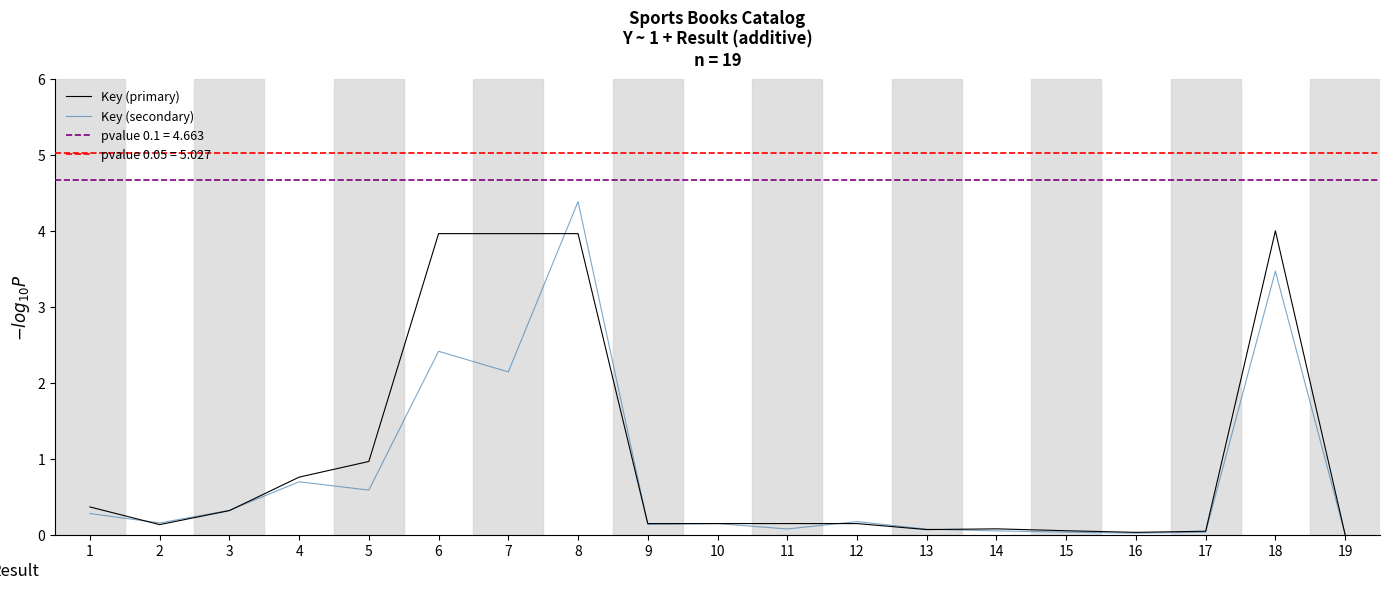

What is the value of the Key (primary) point at the 18th from the left?

4.0